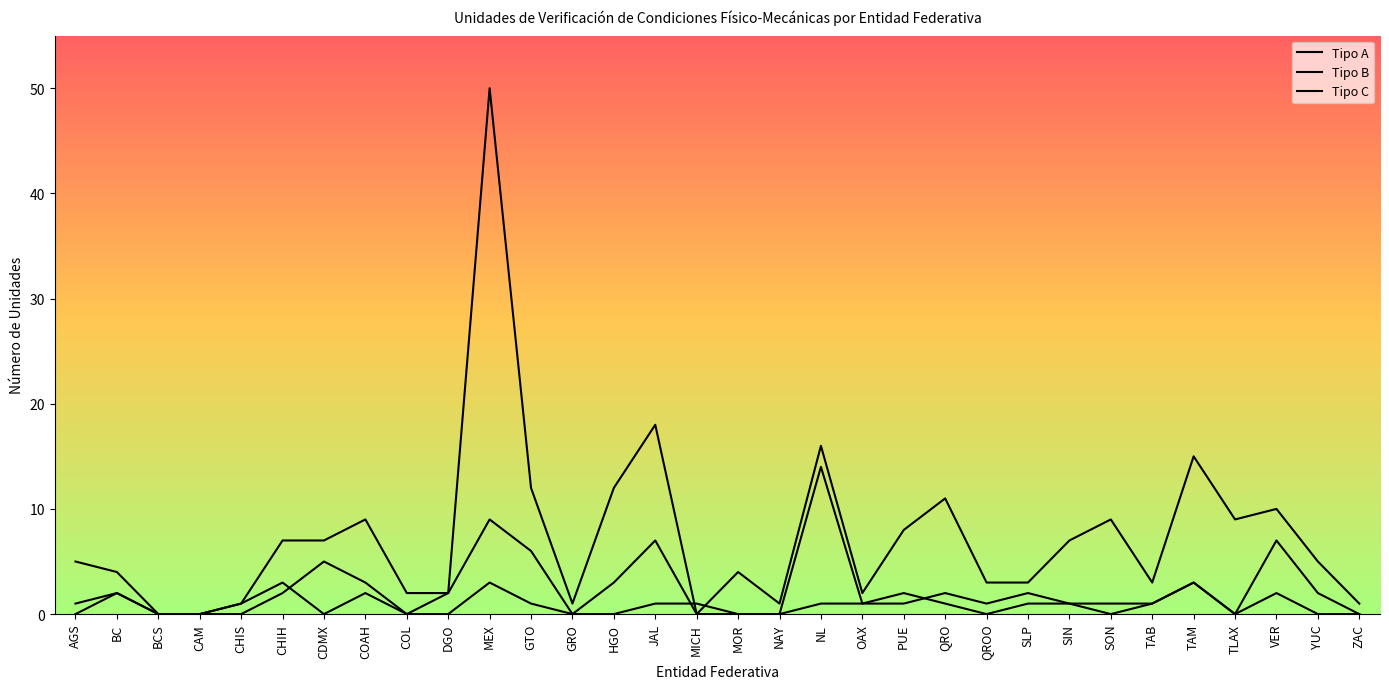

Rank the series by their average value, from highest to lowest.

Tipo C, Tipo B, Tipo A